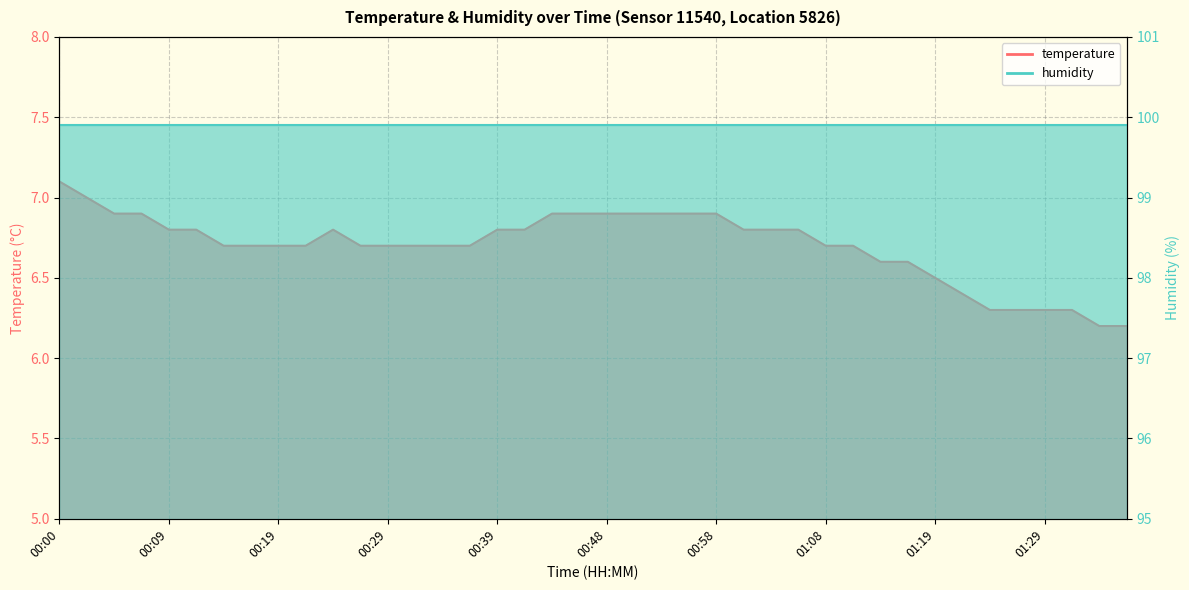

List the labels in order of value, smallest first.

01:34, 01:37, 01:24, 01:27, 01:29, 01:32, 01:21, 01:19, 01:13, 01:16, 00:14, 00:17, 00:19, 00:22, 00:26, 00:29, 00:31, 00:34, 00:36, 01:08, 01:10, 00:09, 00:12, 00:24, 00:39, 00:41, 01:01, 01:03, 01:05, 00:05, 00:07, 00:43, 00:46, 00:48, 00:51, 00:53, 00:56, 00:58, 00:02, 00:00